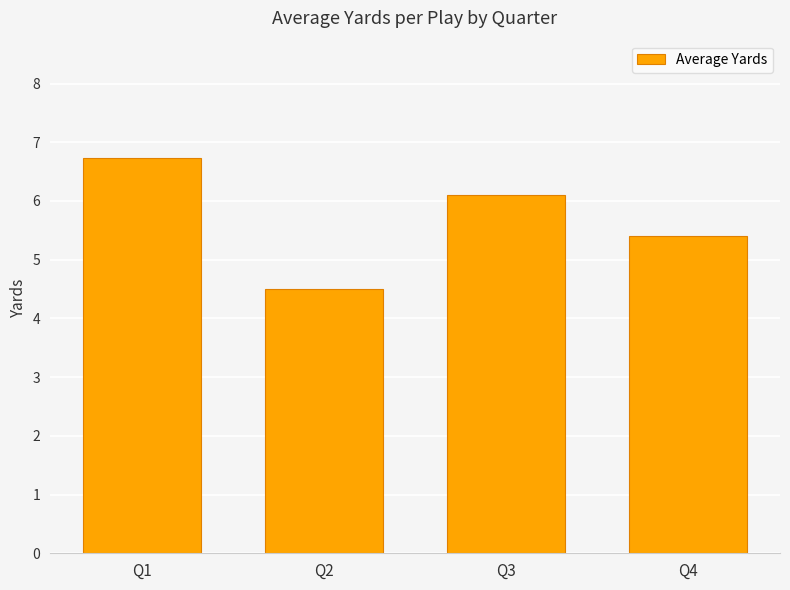

Reading right to left, transcribe all the data shown in this chart.

Q4=5.4	Q3=6.1	Q2=4.5	Q1=6.7